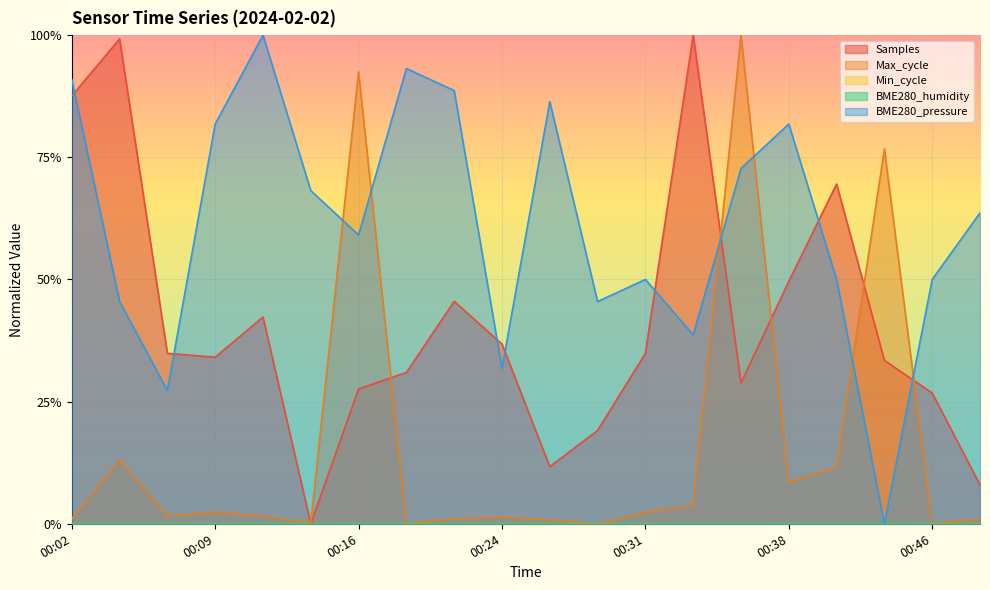

How many categories are shown in the chart?

20